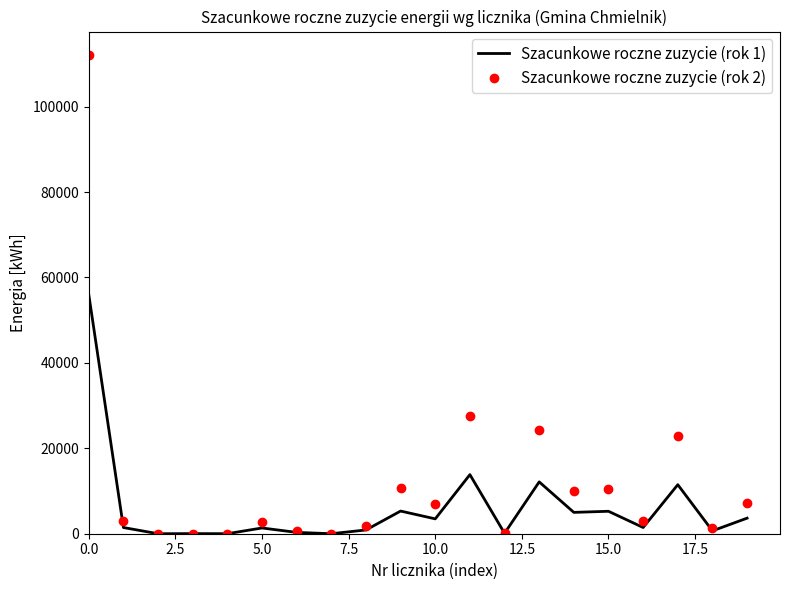

Which series has the largest total across all categories?

Szacunkowe roczne zuzycie (rok 2)